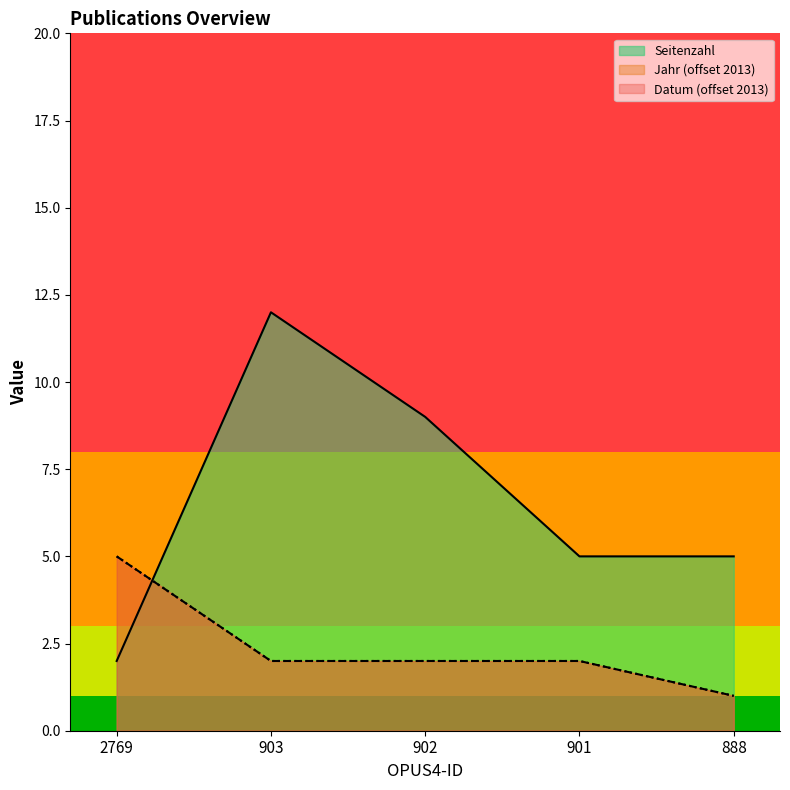

What is the average value of the Jahr der Fertigstellung series?

2